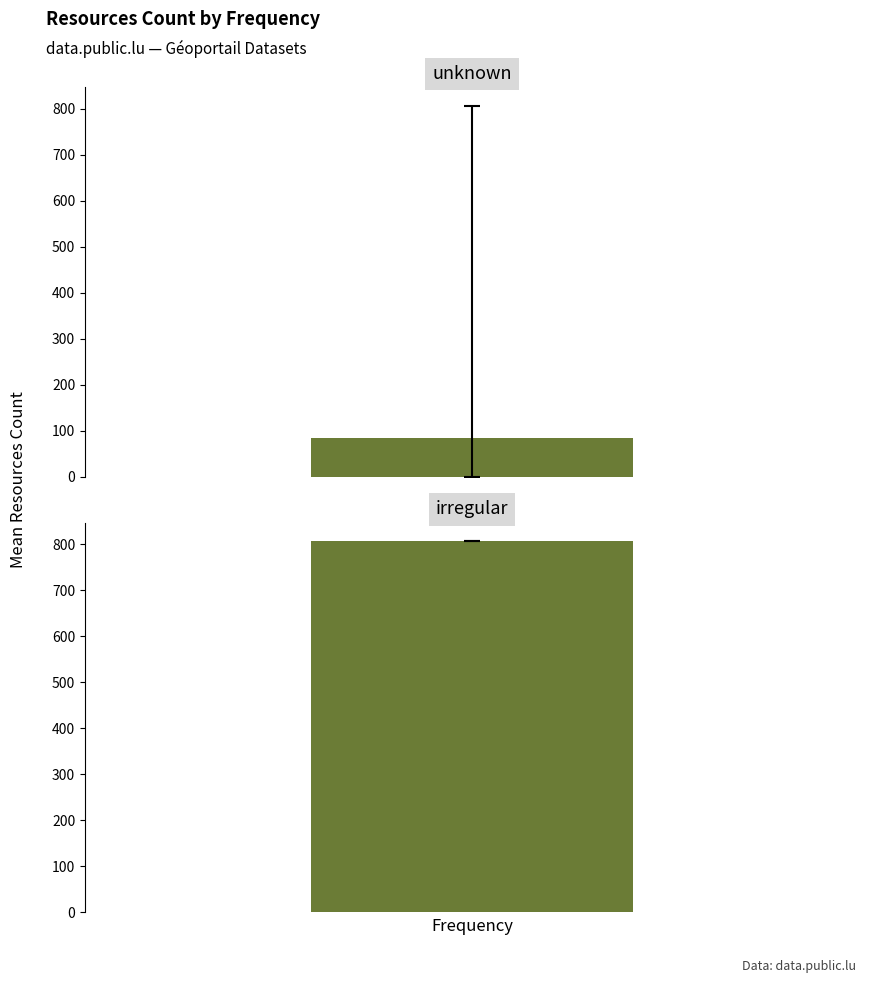

Which label corresponds to the smallest value in the chart?

unknown